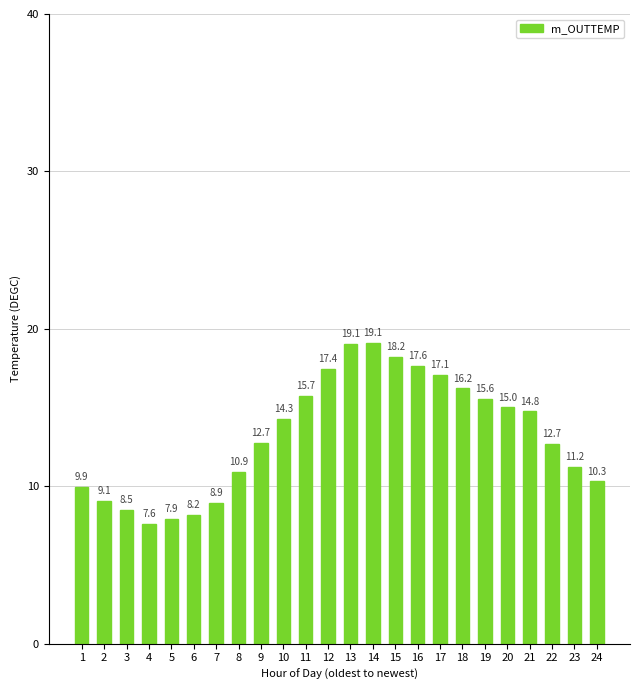

How many values are below 14?

12